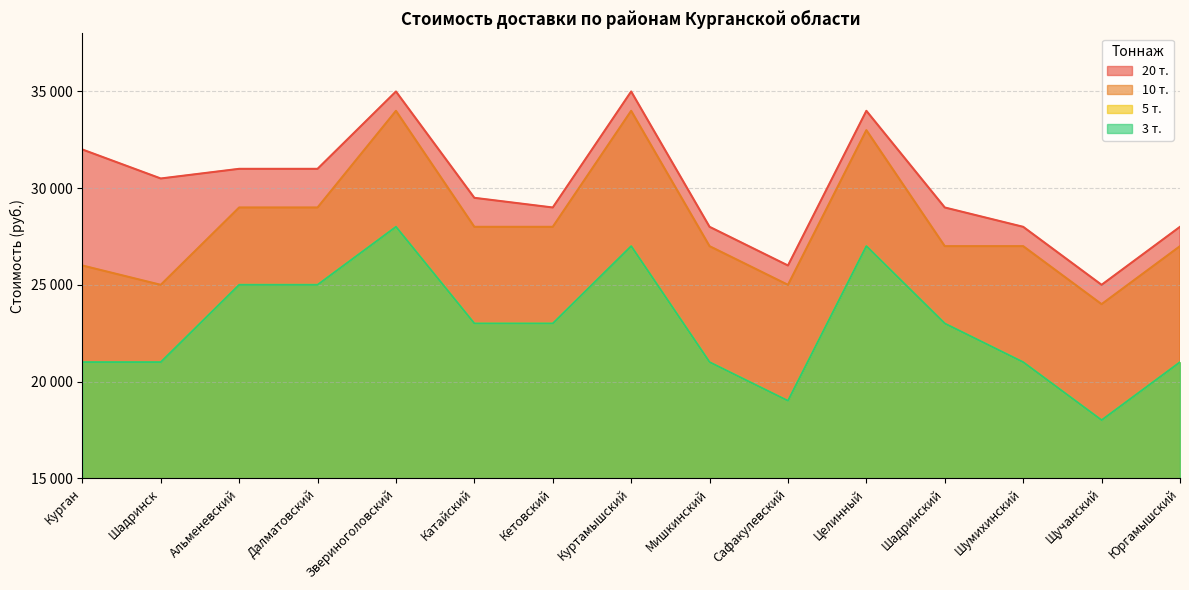

Does the chart display data point markers on the line(s)?

No